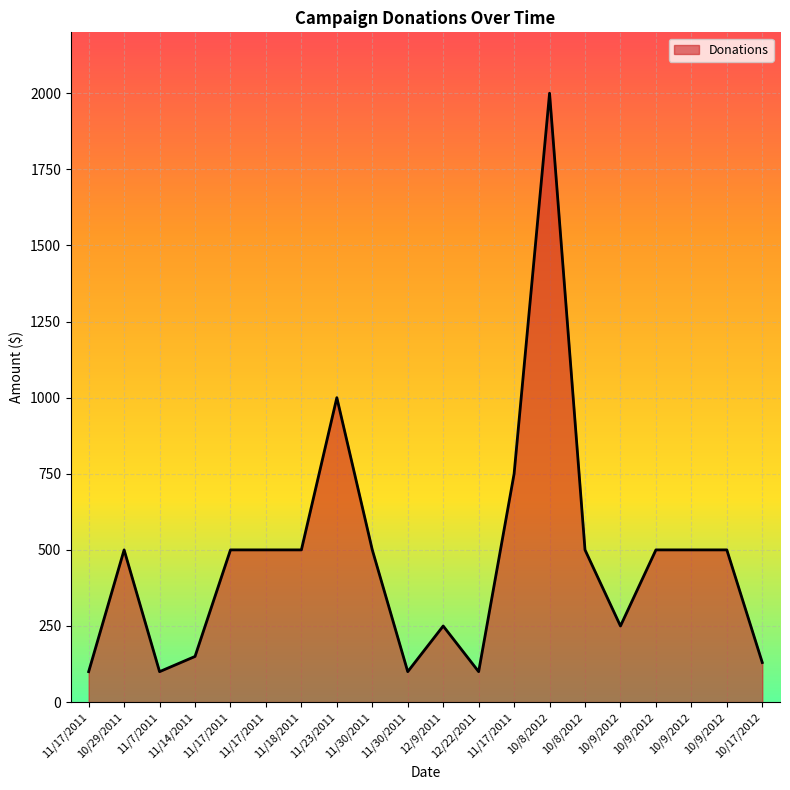

What is the minimum value shown in the chart?

100